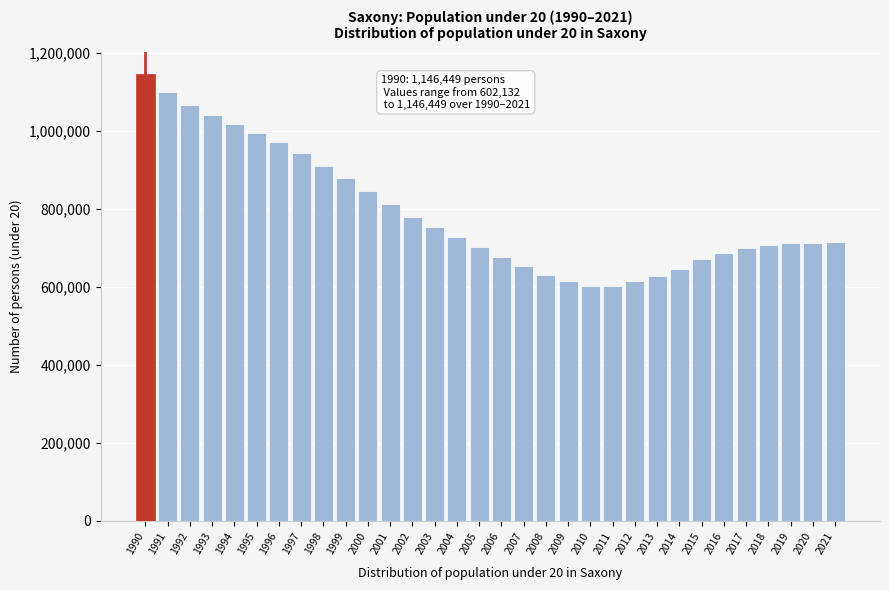

Is it true that the value at 2015 is 672613?

True